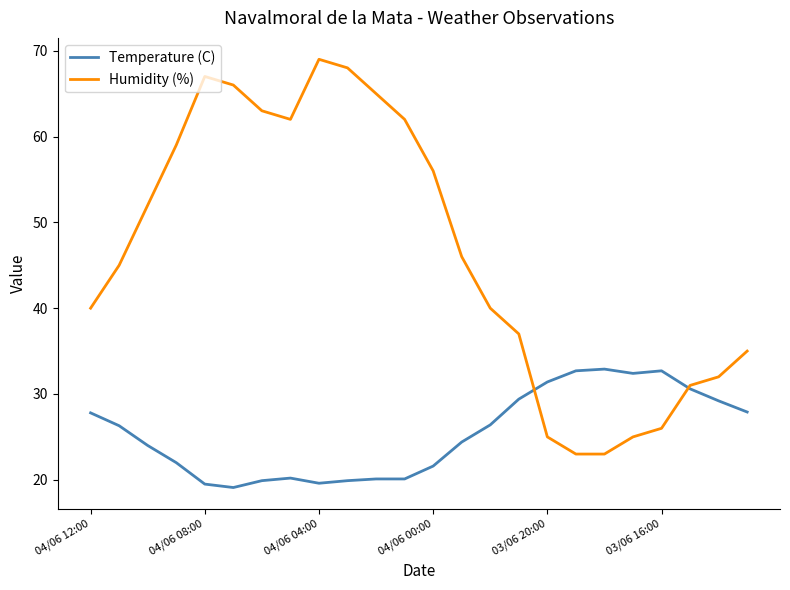

Which series has the largest total across all categories?

Humidity (%)